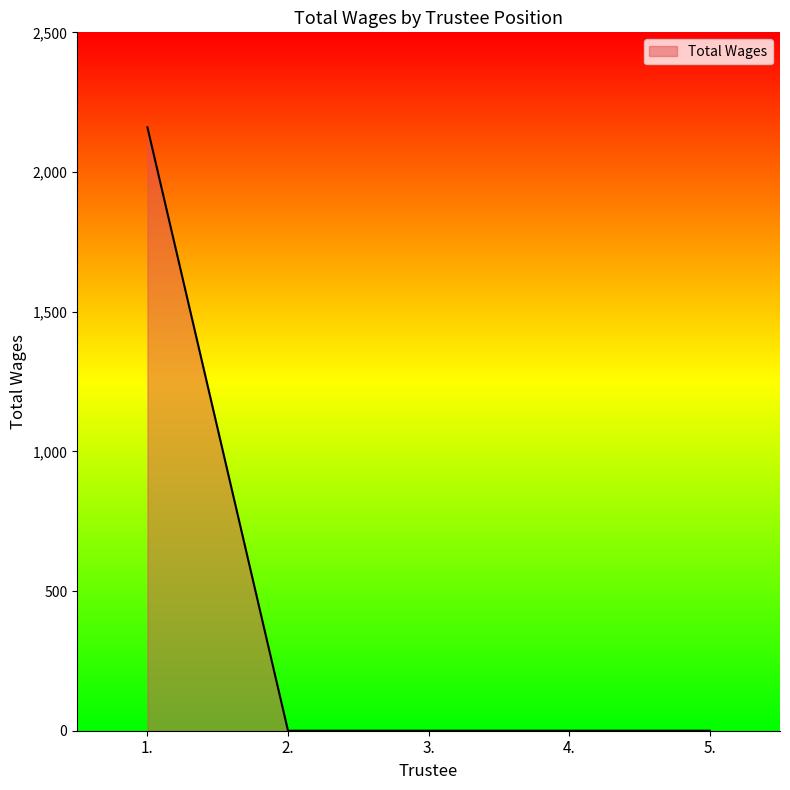

Does the chart display data point markers on the line(s)?

No